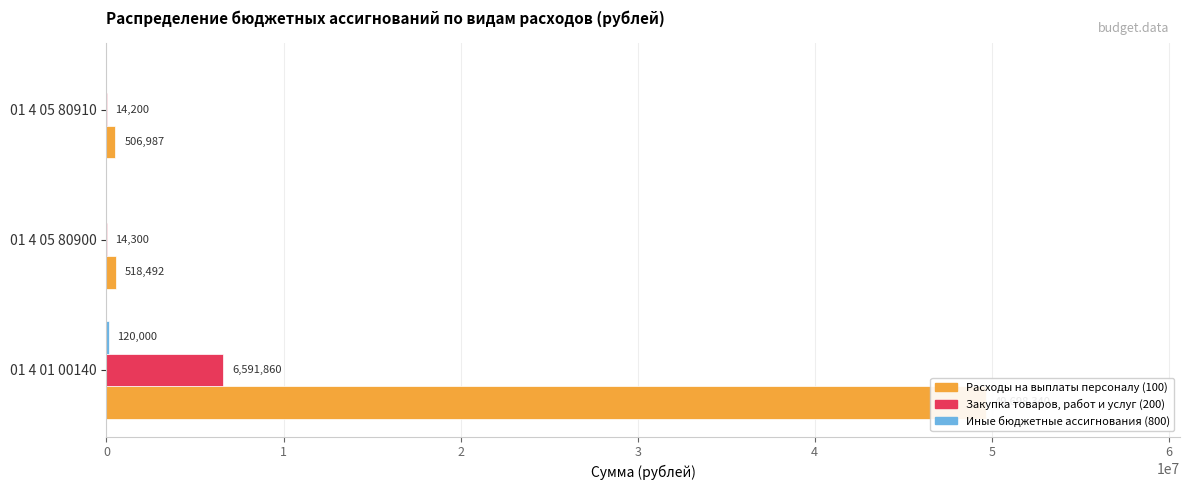

Reading left to right, extract all data points from this chart.

Расходы на выплаты персоналу (100): 0=49698340	1=518492	2=506987
Закупка товаров, работ и услуг (200): 0=6591860	1=14300	2=14200
Иные бюджетные ассигнования (800): 0=120000	1=0	2=0